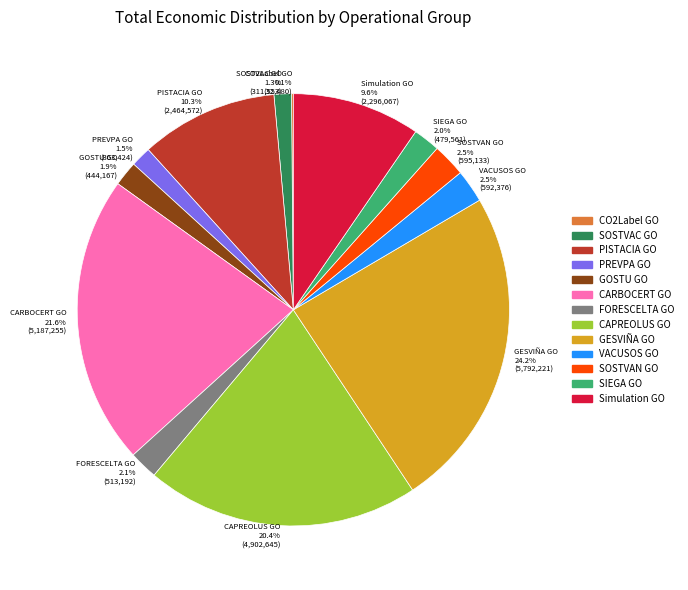

To the nearest percent, what percentage of the pie is GOSTU GO?

2%